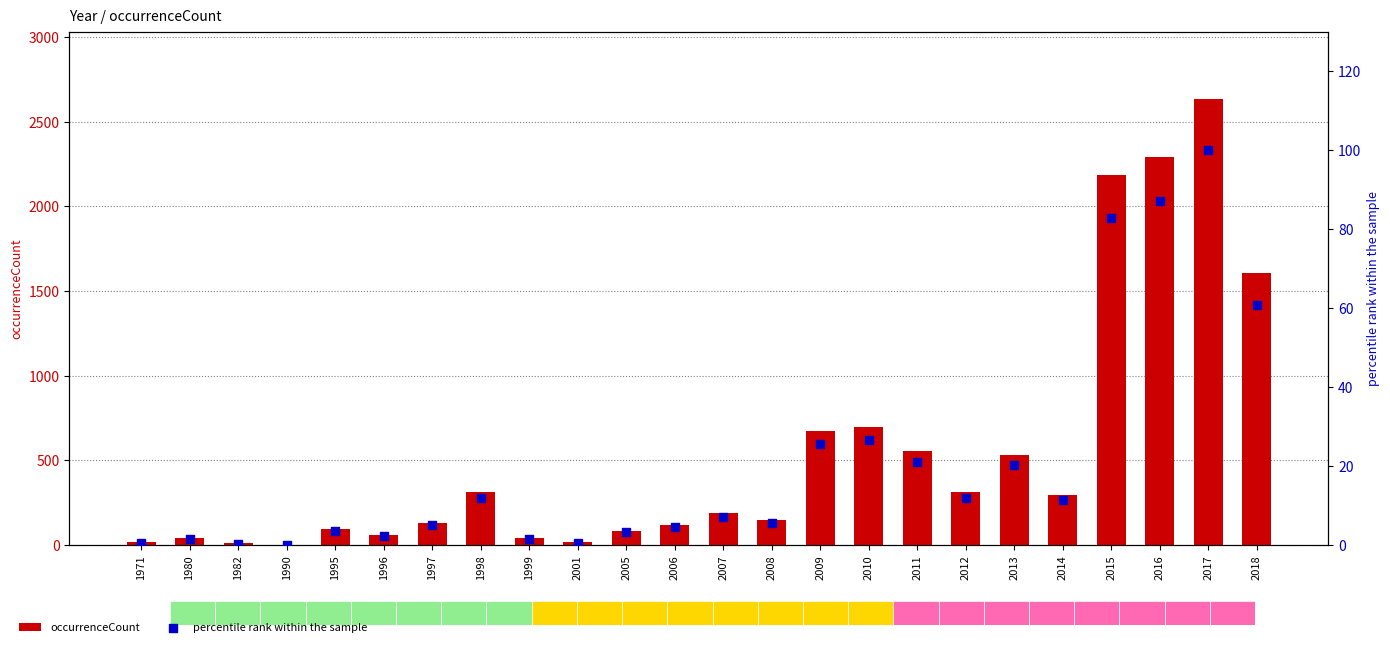

Is the value of occurrenceCount at 1995 greater than the value of percentile rank within the sample at 1998?

Yes